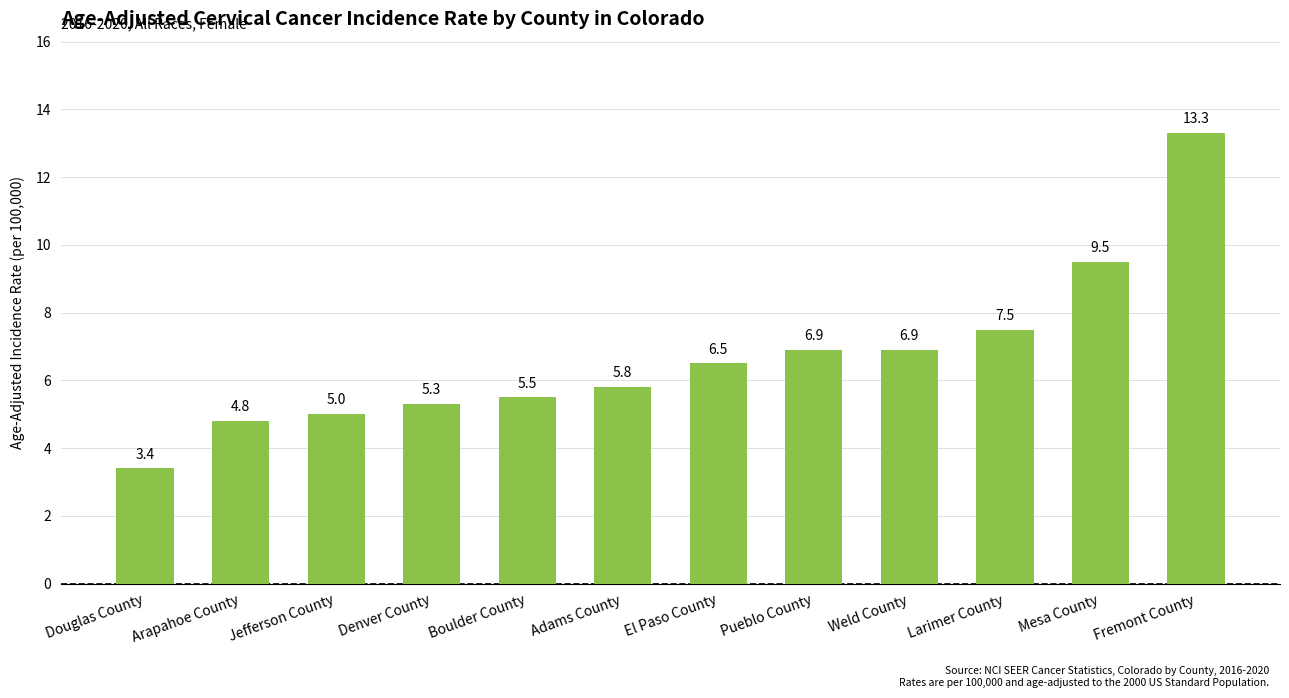

What is the maximum value shown in the chart?

13.3